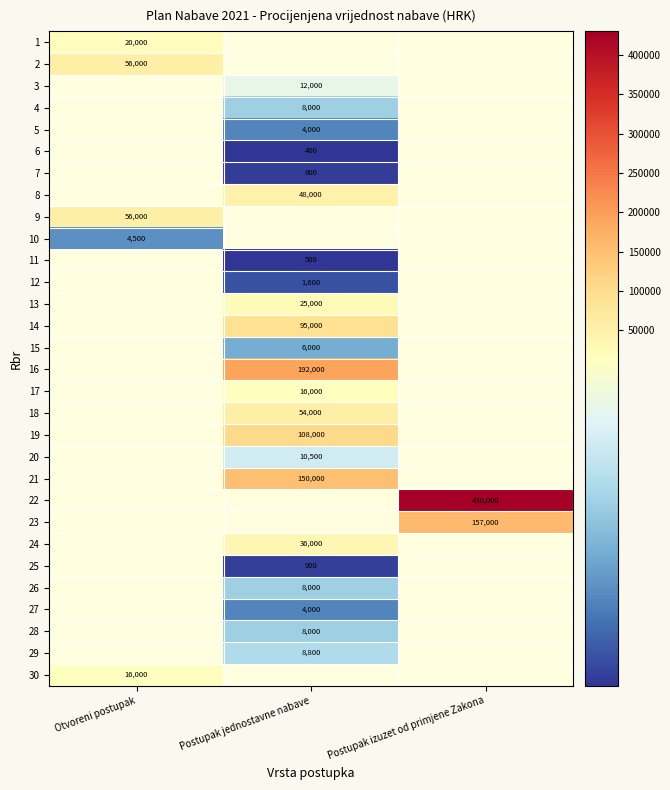

How many categories are shown in the chart?

3